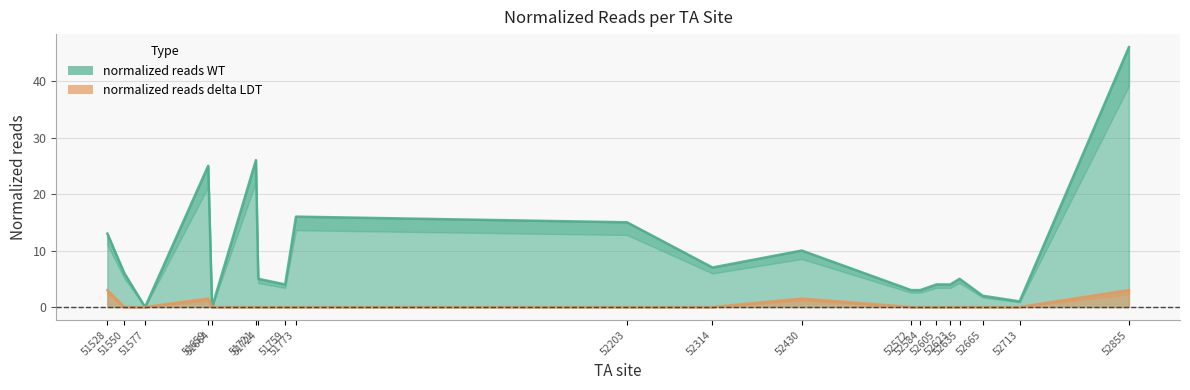

In normalized reads WT, how many points are higher than both neighbors (excluding endpoints)?

5